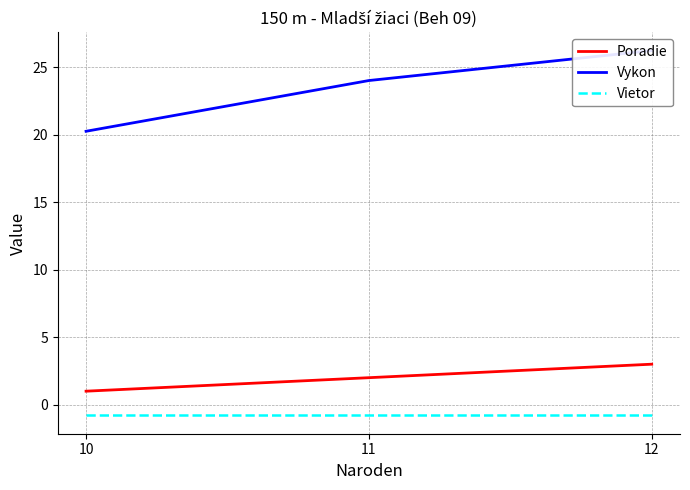

What is the sum of all Poradie values?

6.0